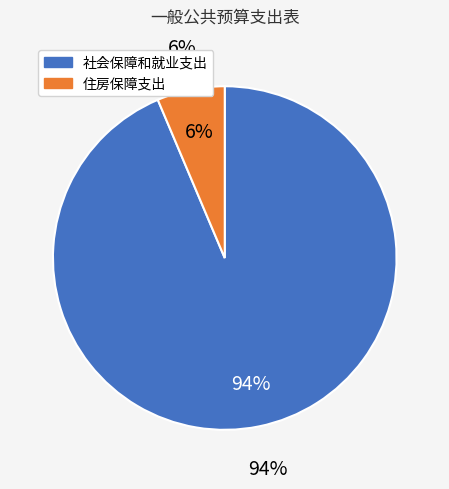

Rank the categories by value from highest to lowest.

社会保障和就业支出, 住房保障支出